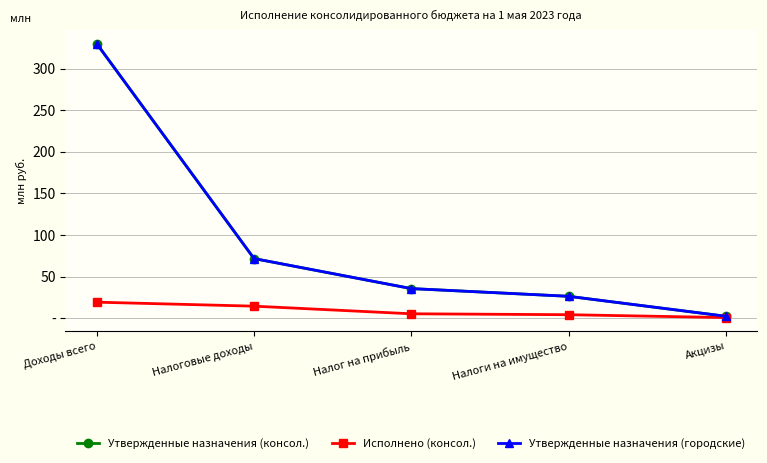

Is this an area chart (filled region under the line)?

No